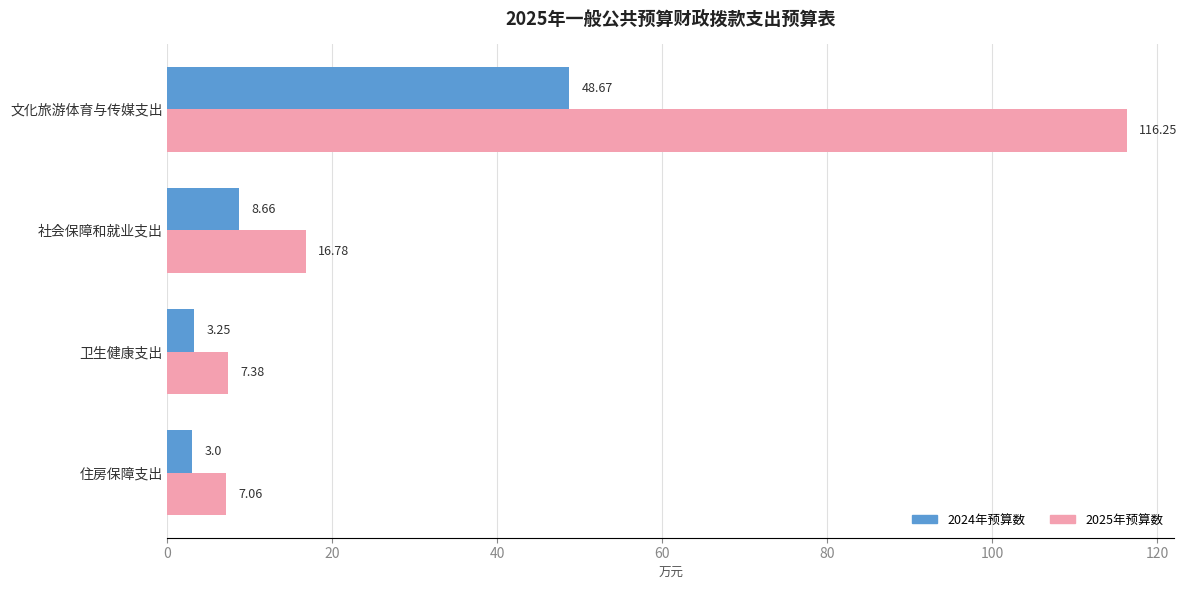

What is the difference between the second highest and minimum values in the 2024年预算数 series?

5.7